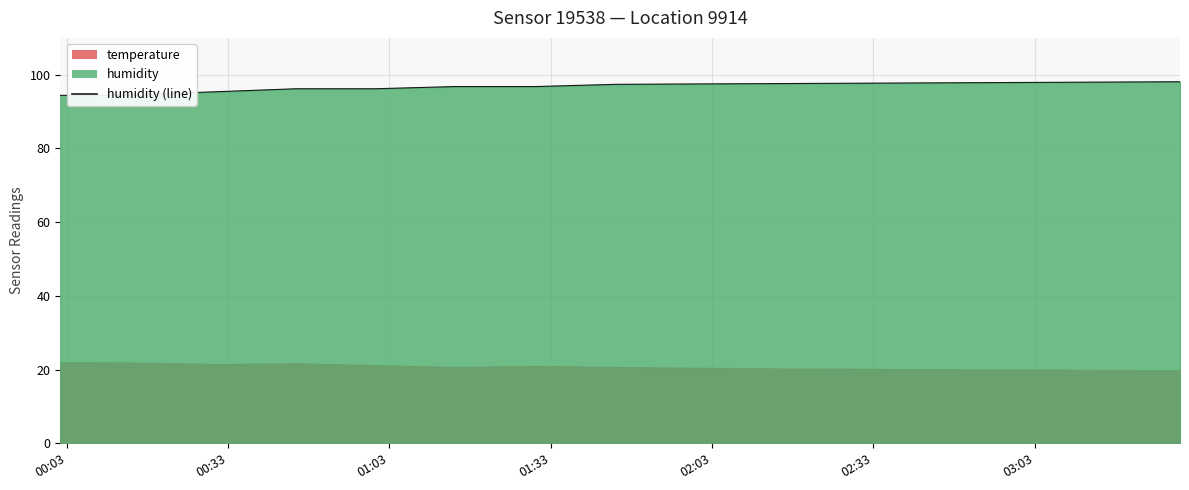

What is the label of the 5th point from the left?

02:03